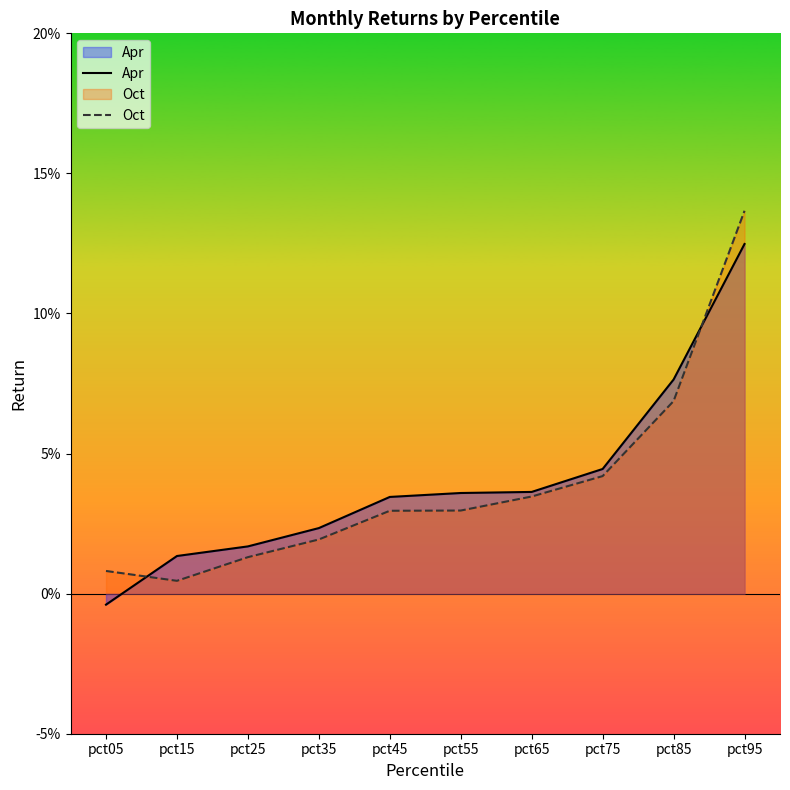

What are all the series names shown in the legend?

Apr, Oct